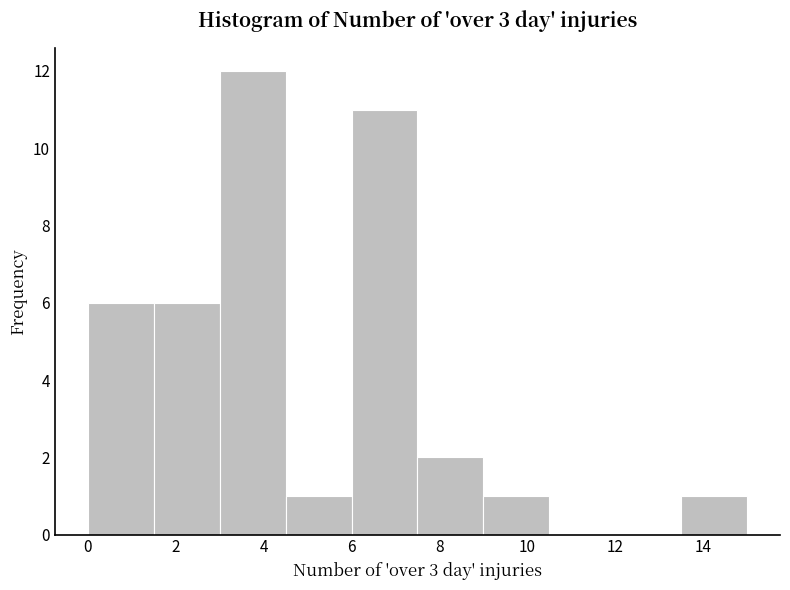

Over which range of the x-axis is the bar tallest?

3.0 to 4.5